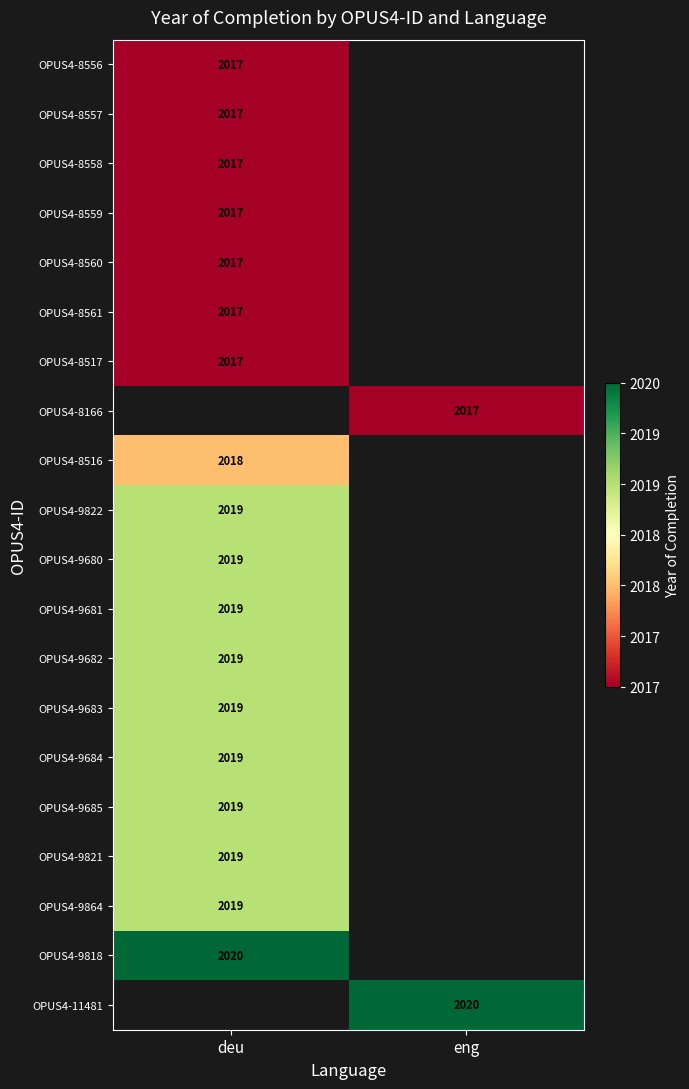

Between deu and eng, which is larger?

eng